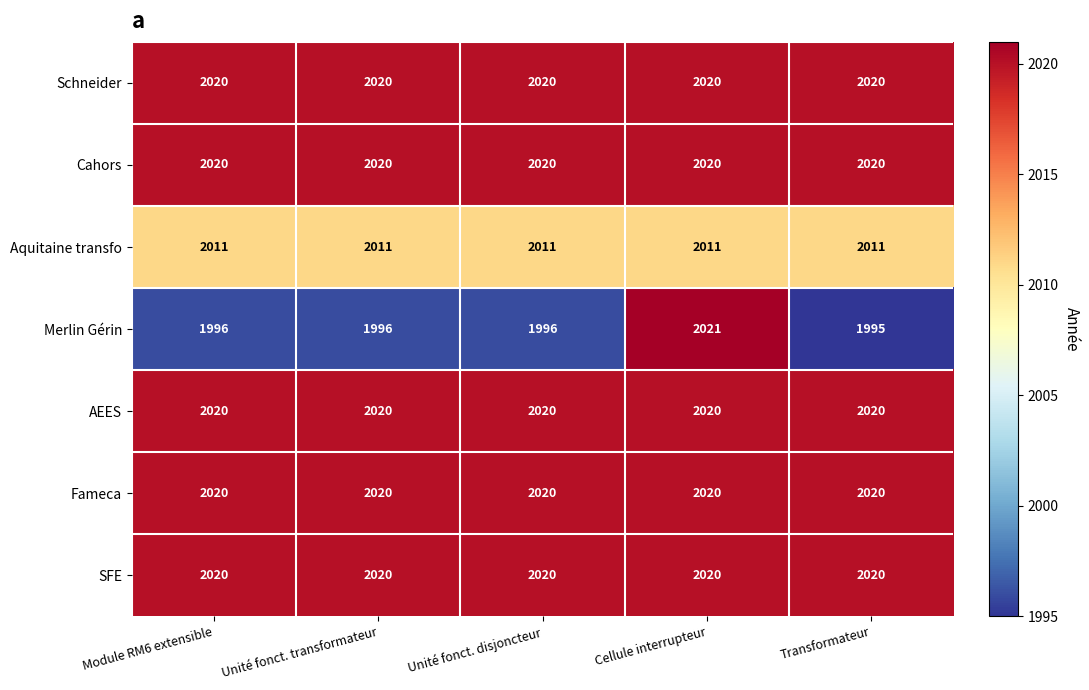

At how many categories does at least one series exceed 2010?

5